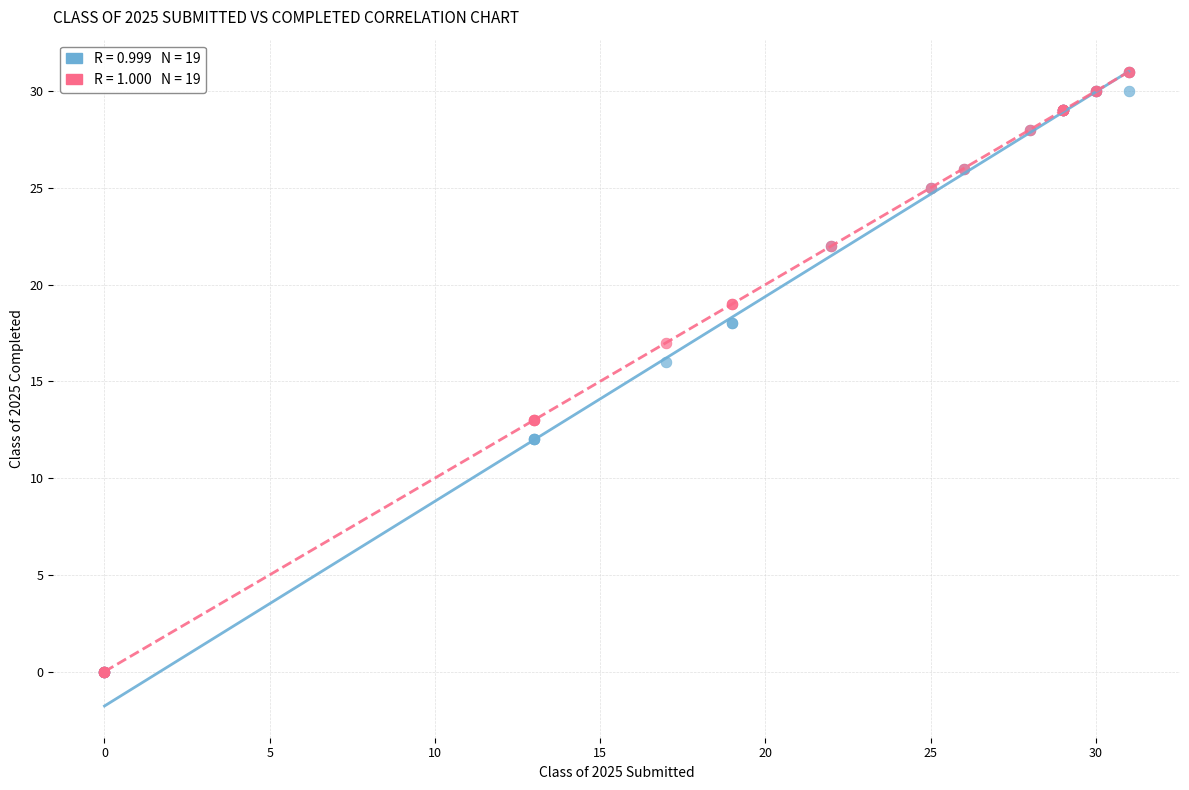

Across all series, what Y value is closest to 15?

16